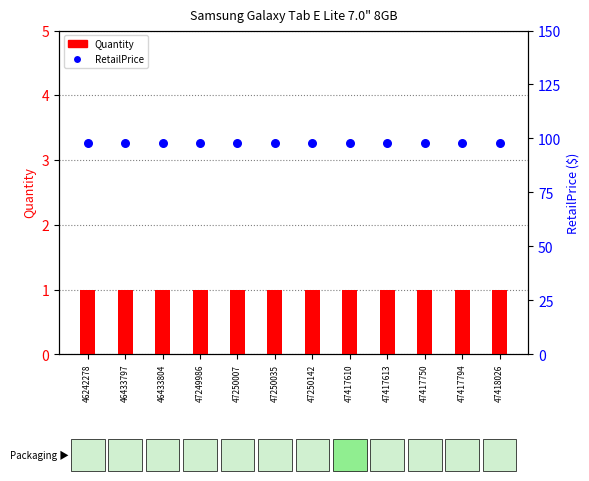

At how many categories does at least one series exceed 50?

12